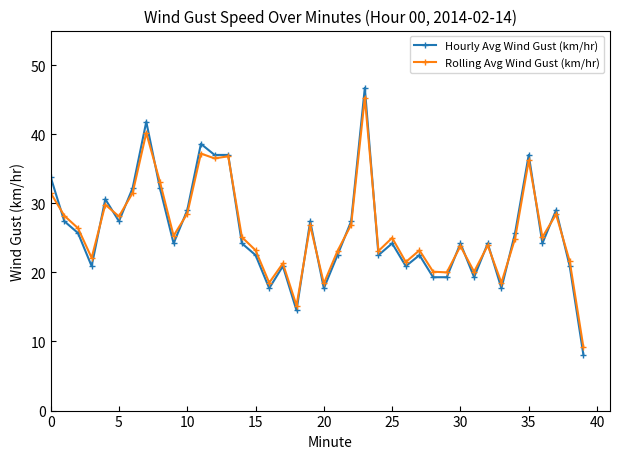

How many data points does each series have?

40